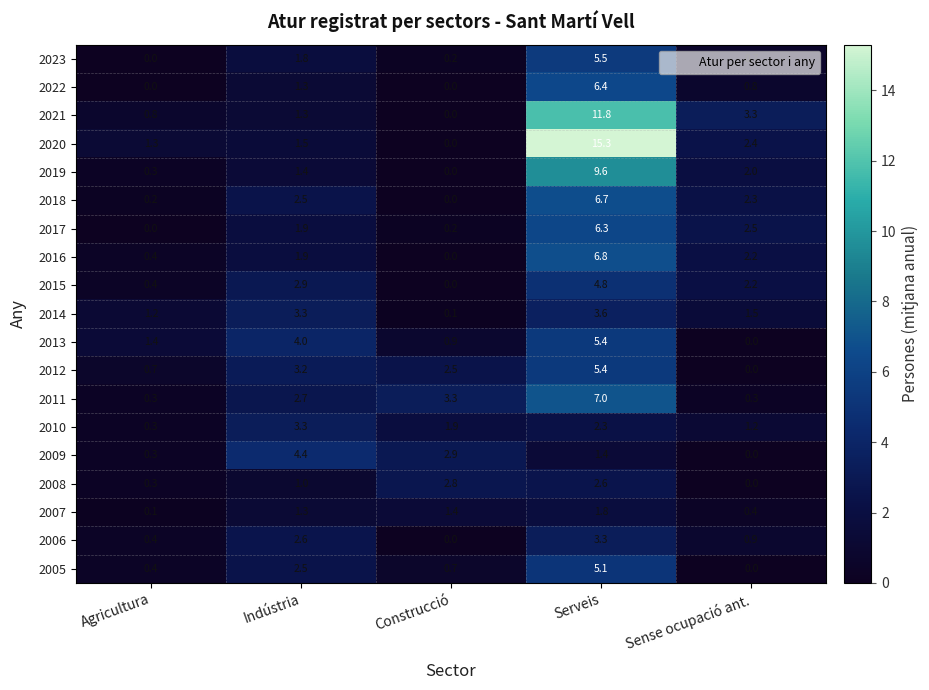

List the labels in order of 2014 value, largest first.

Serveis, Indústria, Sense ocupació ant., Agricultura, Construcció